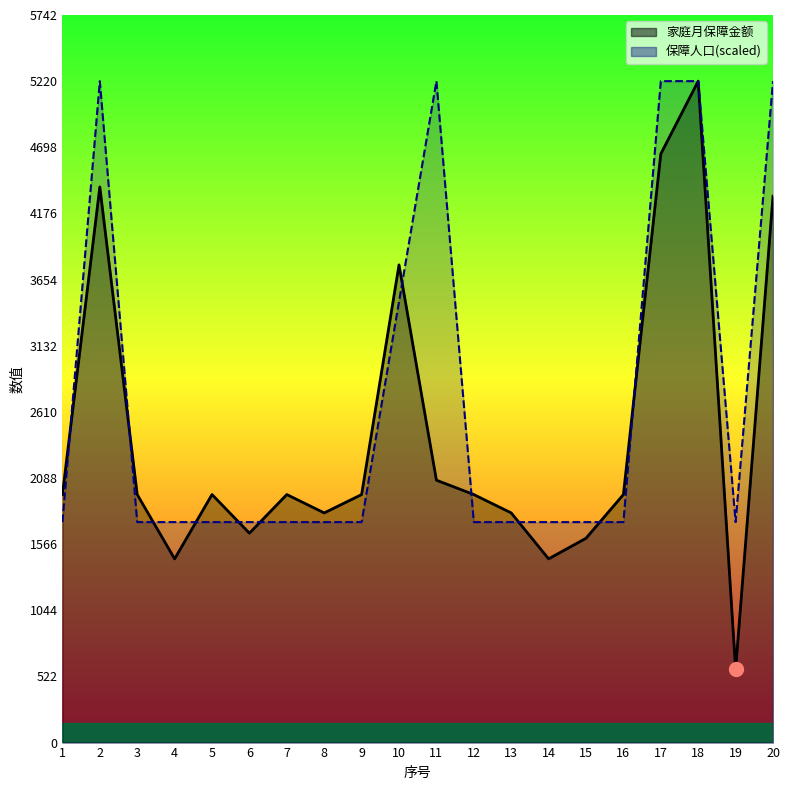

How many interior local peaks does the 家庭月保障金额 series have?

5